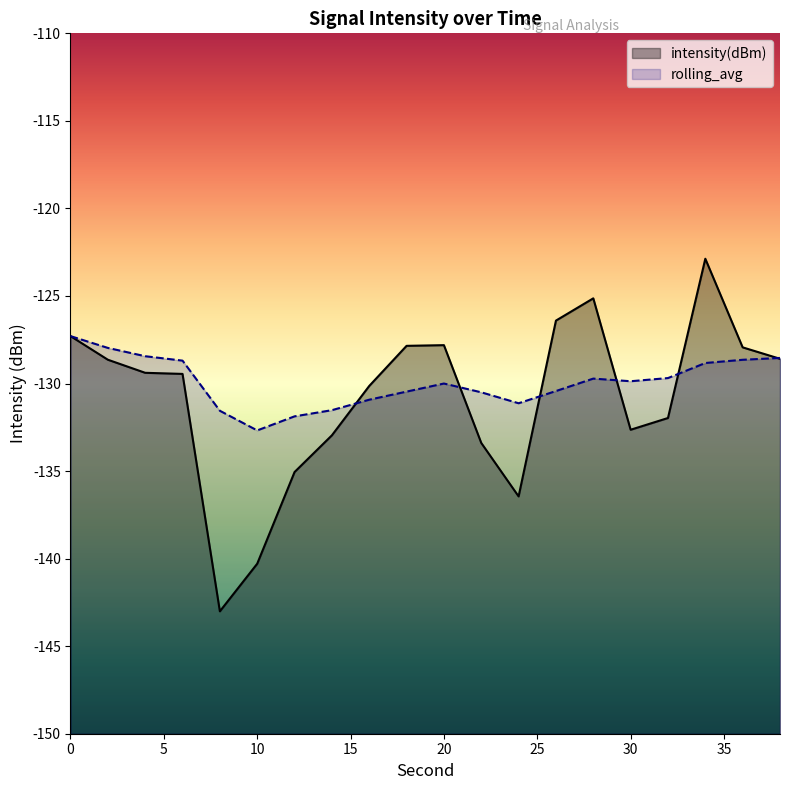

Reading left to right, what are all the values shown in this chart?

intensity(dBm): -127.3	-128.6	-129.4	-129.5	-143.0	-140.3	-135.1	-133.0	-130.1	-127.8	-127.8	-133.4	-136.4	-126.4	-125.1	-132.6	-132.0	-122.9	-127.9	-128.6
rolling_avg: -127.3	-128.0	-128.4	-128.7	-131.6	-132.7	-131.9	-131.5	-130.9	-130.5	-130.0	-130.5	-131.1	-130.4	-129.7	-129.9	-129.7	-128.8	-128.6	-128.5